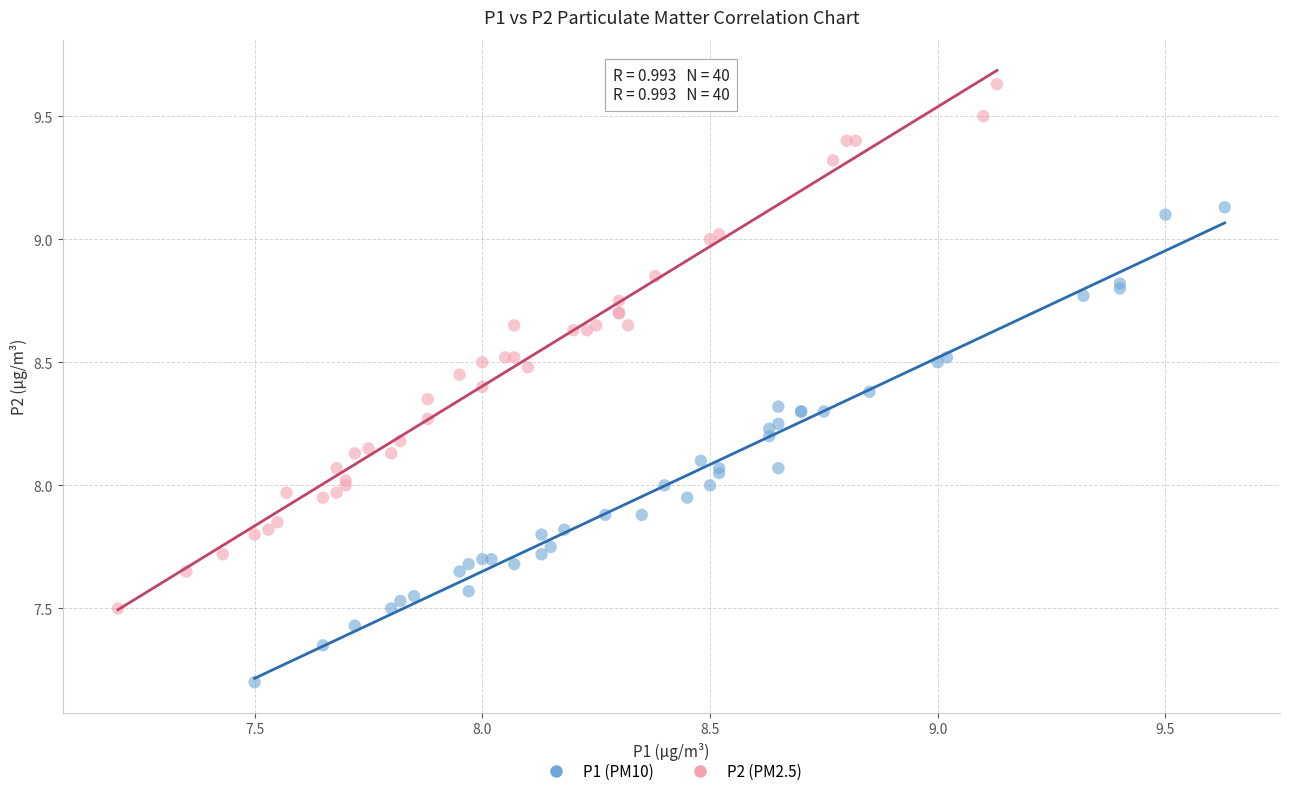

Which series contains the highest Y value?

P2 (PM2.5)